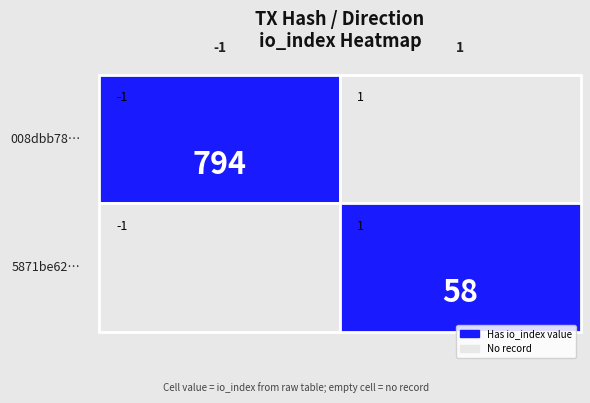

Which series has the largest total across all categories?

008dbb7889745eec0f984bd181f79ff1282d447